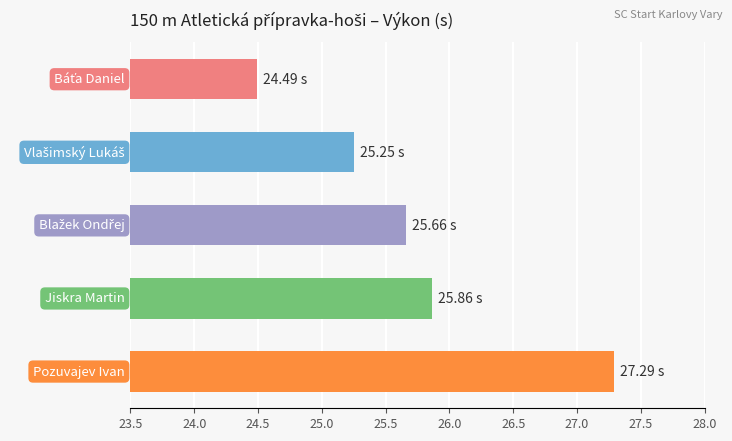

Count the number of data series in this chart.

1